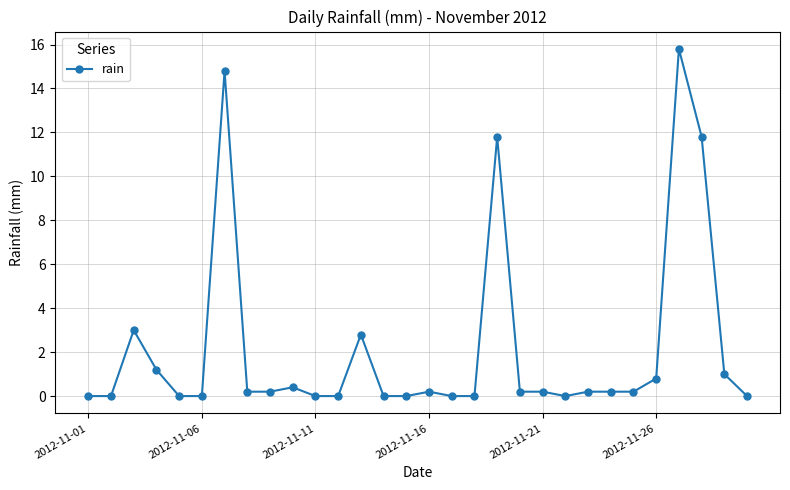

What is the difference between the second highest and second lowest values?

14.8